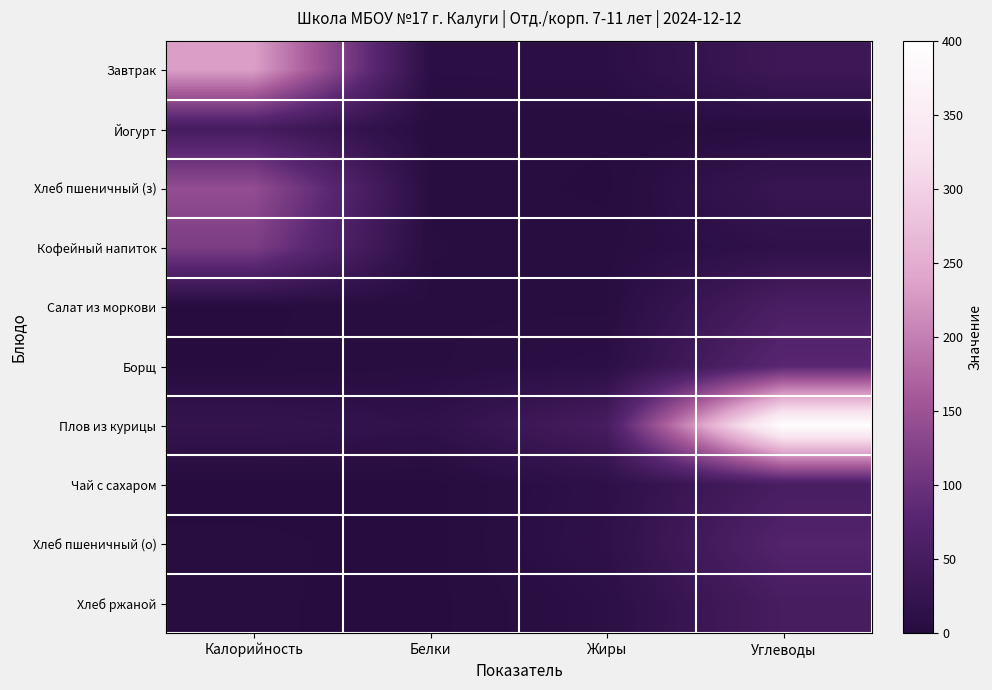

At which category does the chart reach its minimum across all series?

Калорийность